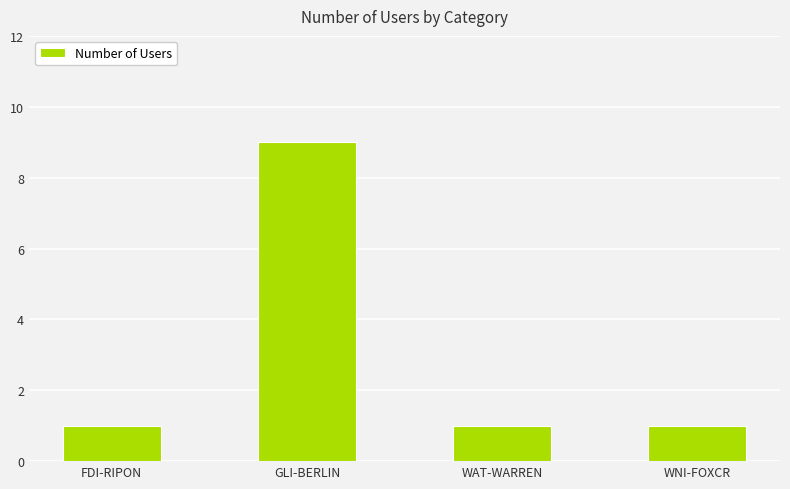

What is the ratio of the value at FDI-RIPON to the value at WAT-WARREN?

1.0